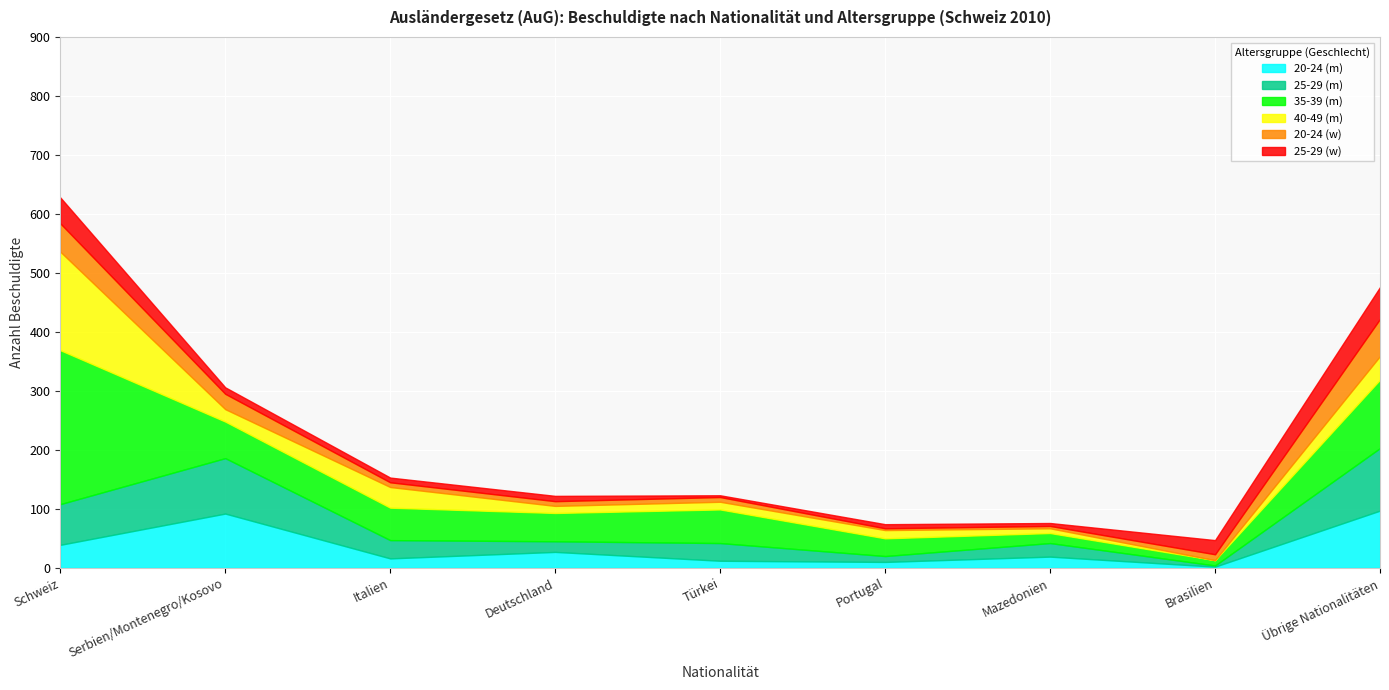

Which category has the lowest value in the 20-24 (m) series?

Brasilien